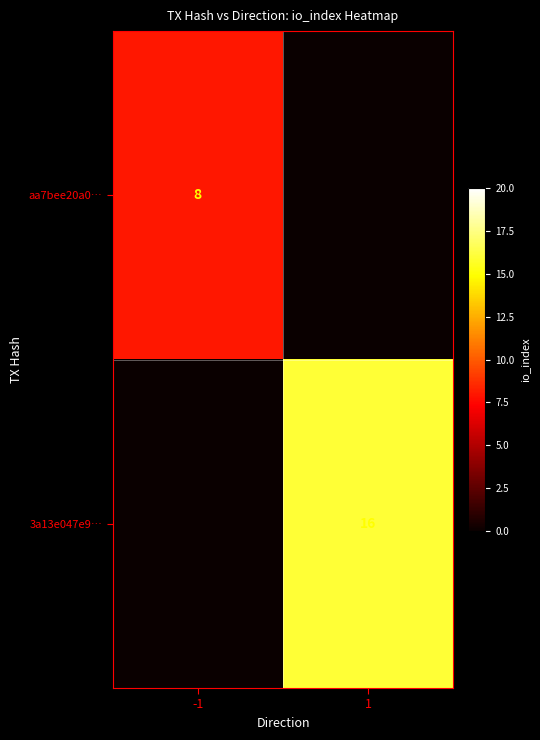

The 3a13e047e9… series shows 28 at 1. True or false?

False